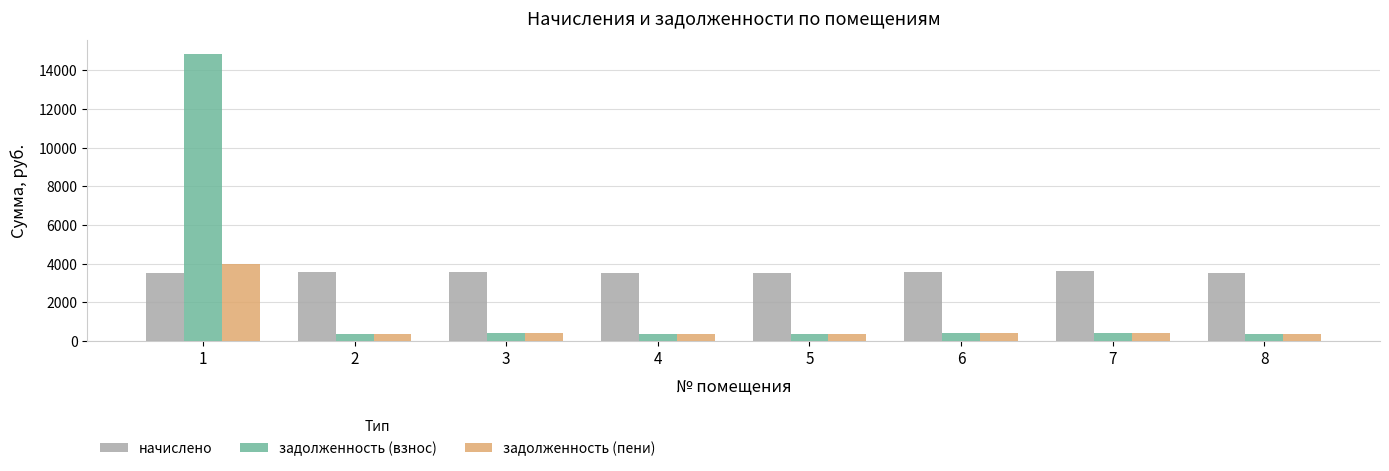

What is the average value of the начислено series?

3557.7